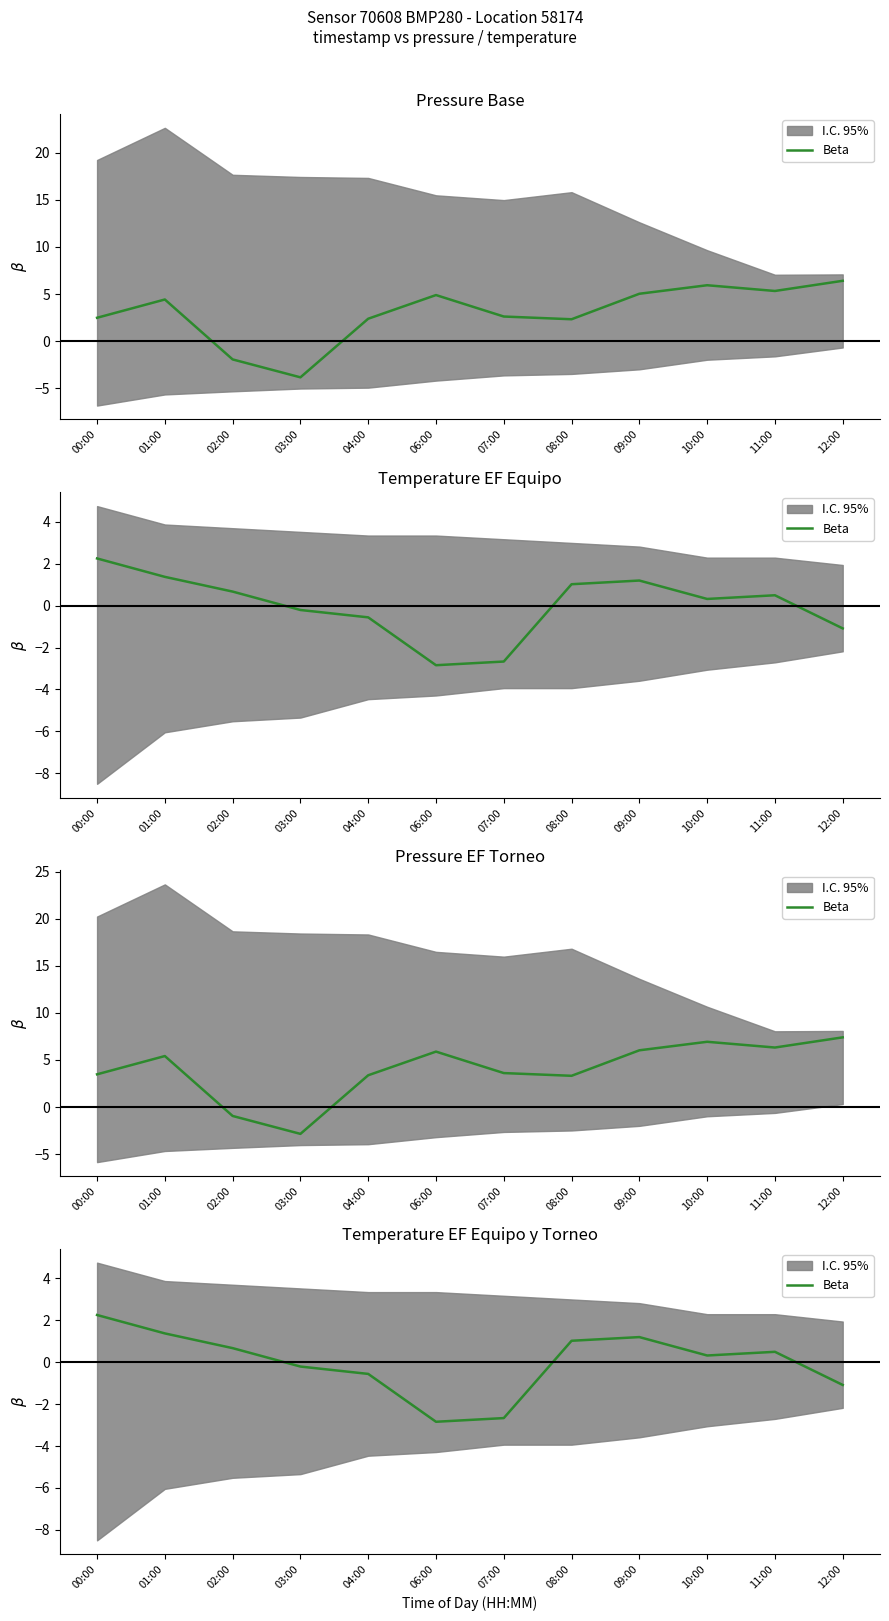

Rank the categories by value from lowest to highest.

06:00, 07:00, 12:00, 04:00, 03:00, 10:00, 11:00, 02:00, 08:00, 09:00, 01:00, 00:00